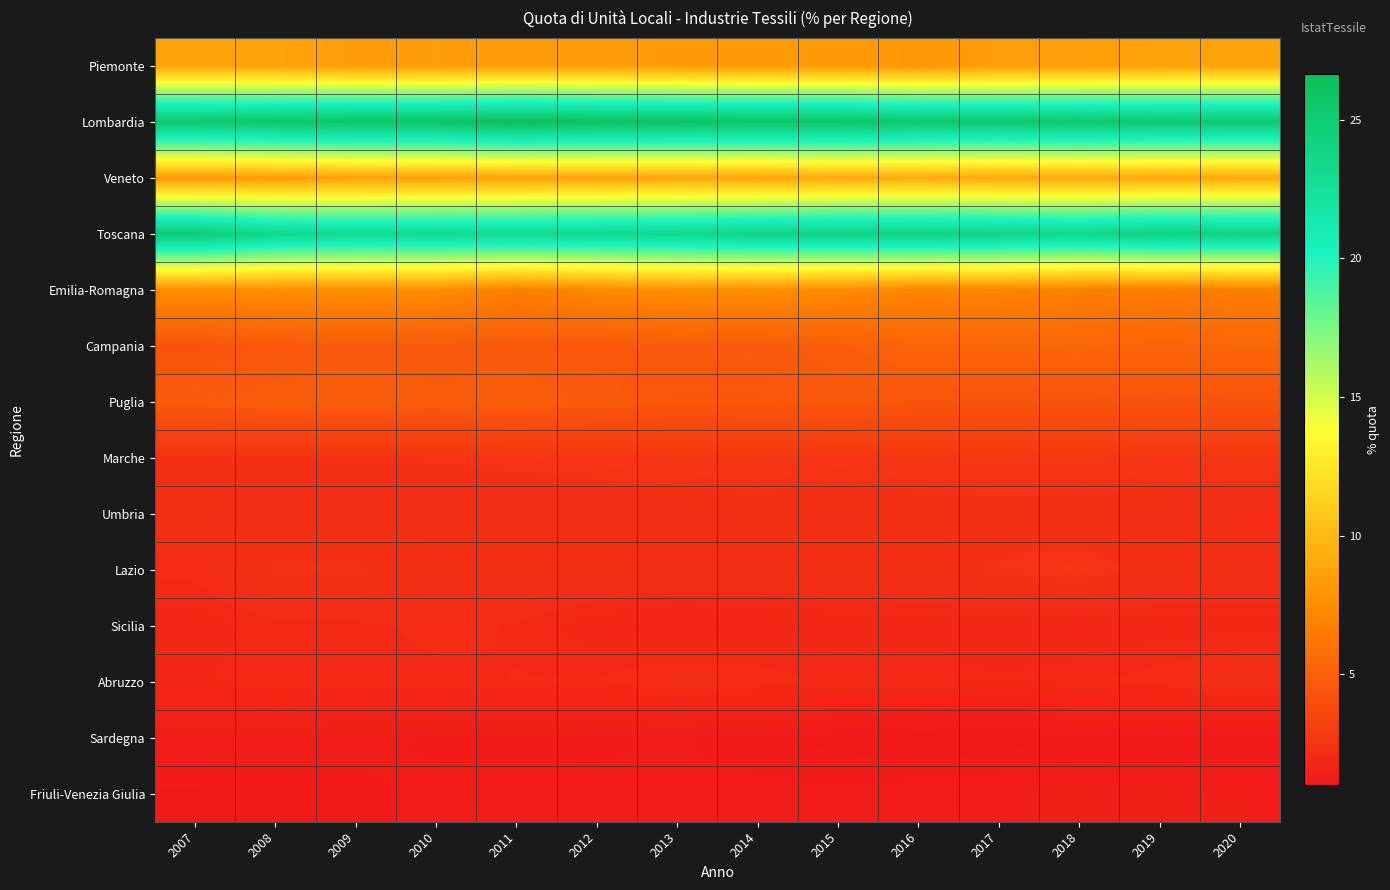

Which series changed the most between 2007 and 2016?

Veneto